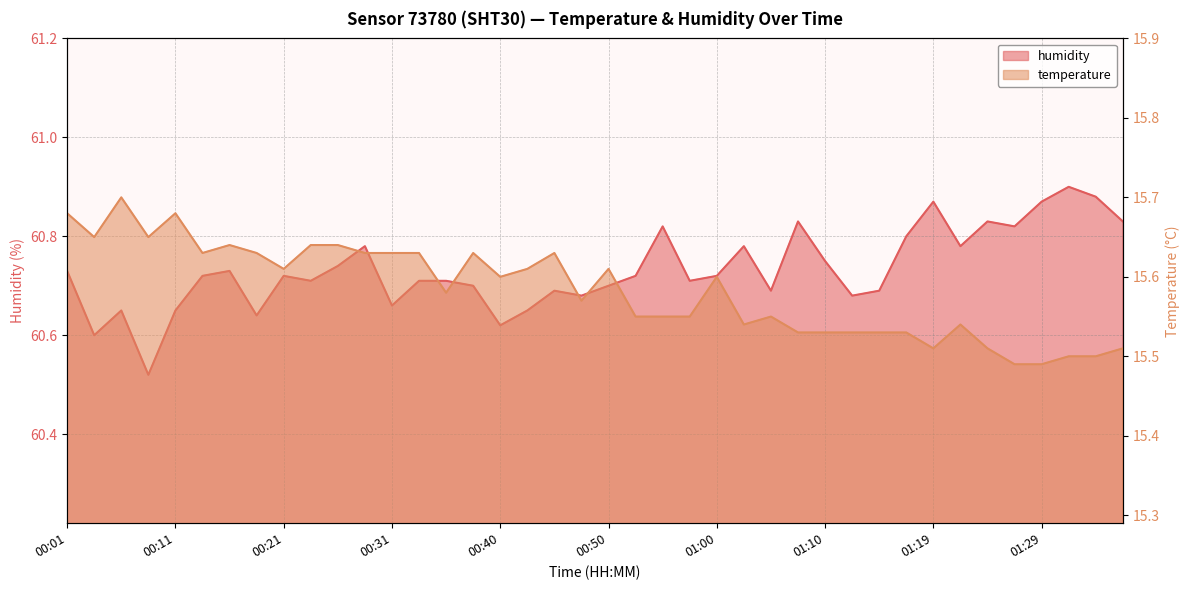

Where is the first local maximum for temperature?

00:06